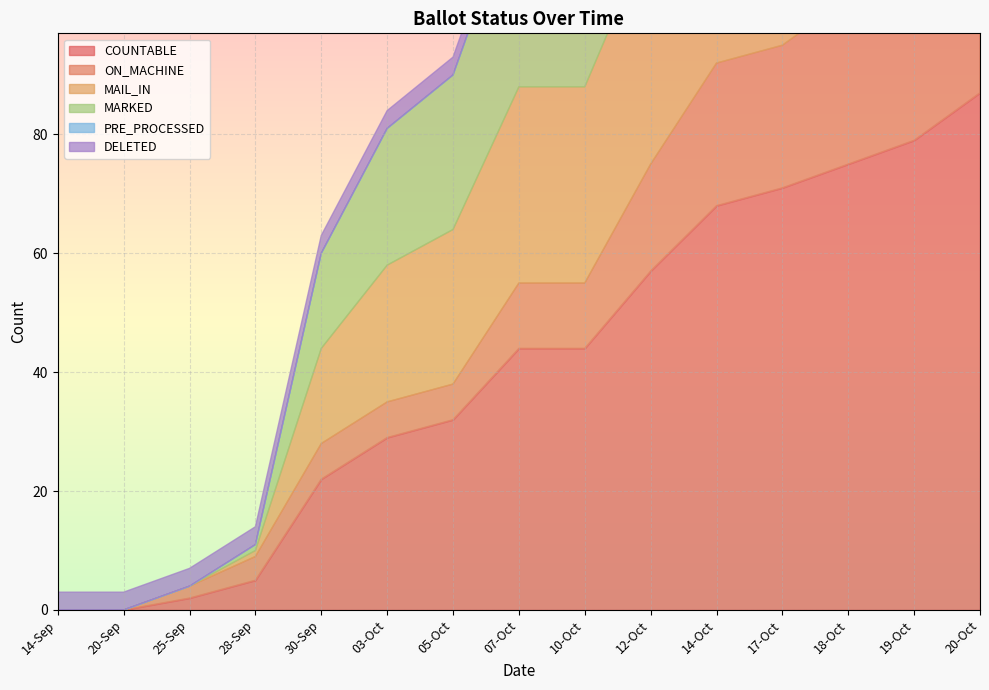

At how many categories does at least one series exceed 42?

8